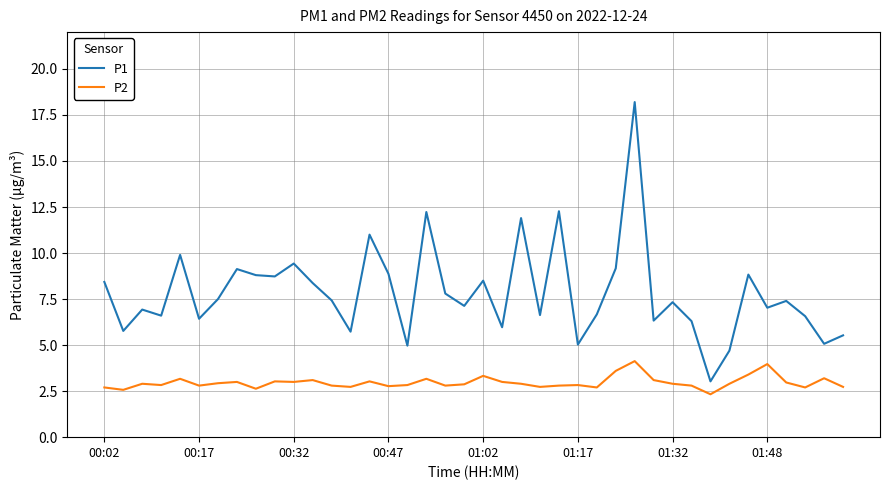

Rank the series by their average value, from lowest to highest.

P2, P1